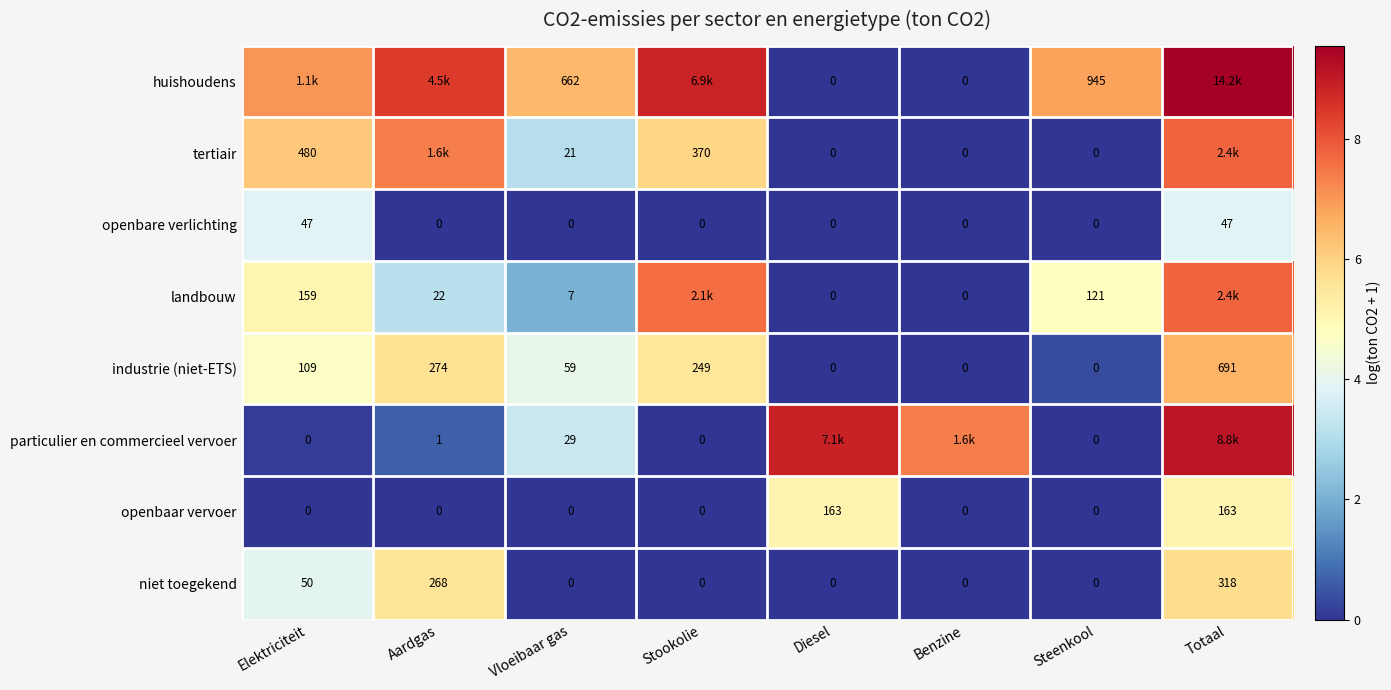

At which label is niet toegekend closest to 159?

Elektriciteit